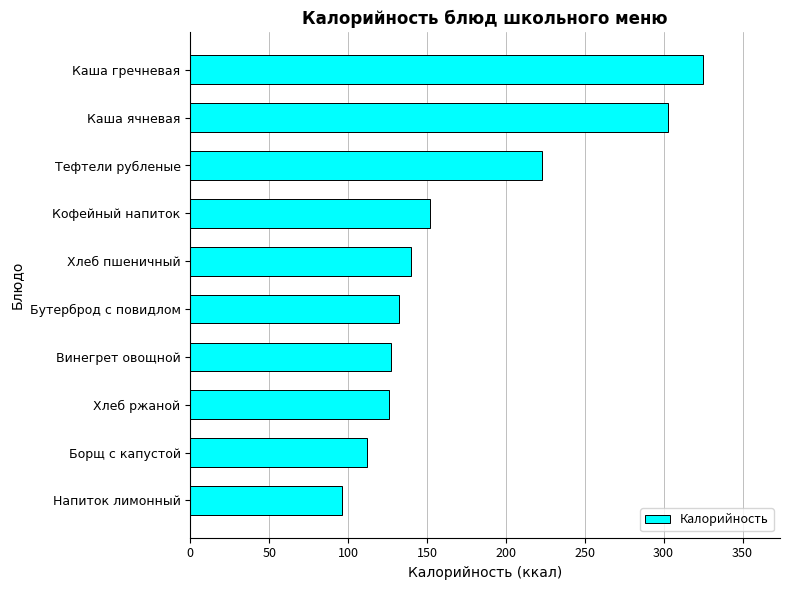

Where is the data nearest to the value 210?

Тефтели рубленые